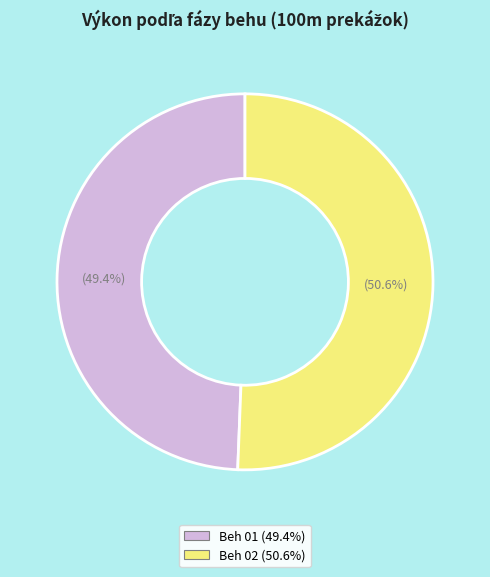

How many slices are in this pie chart?

2